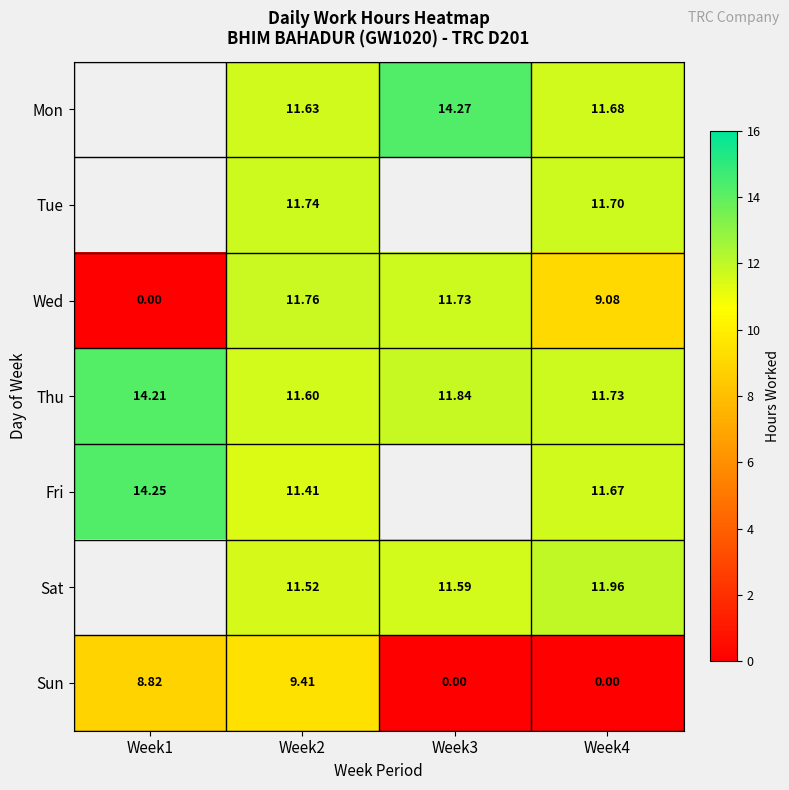

True or false: Sun has a value of 4.9 at Week2.

False